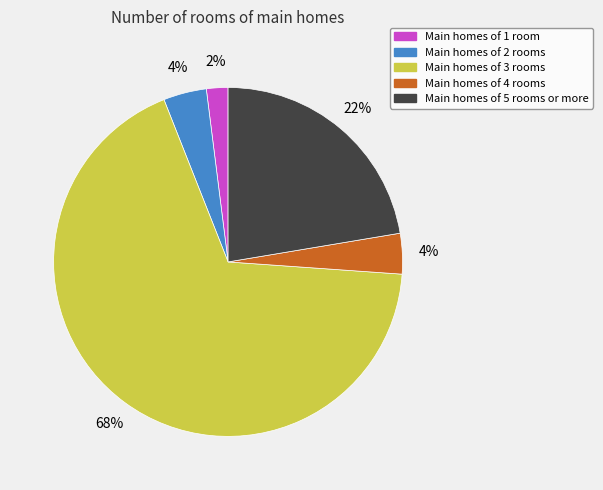

Is the sum of Main homes of 2 rooms and Main homes of 1 room greater than half?

No